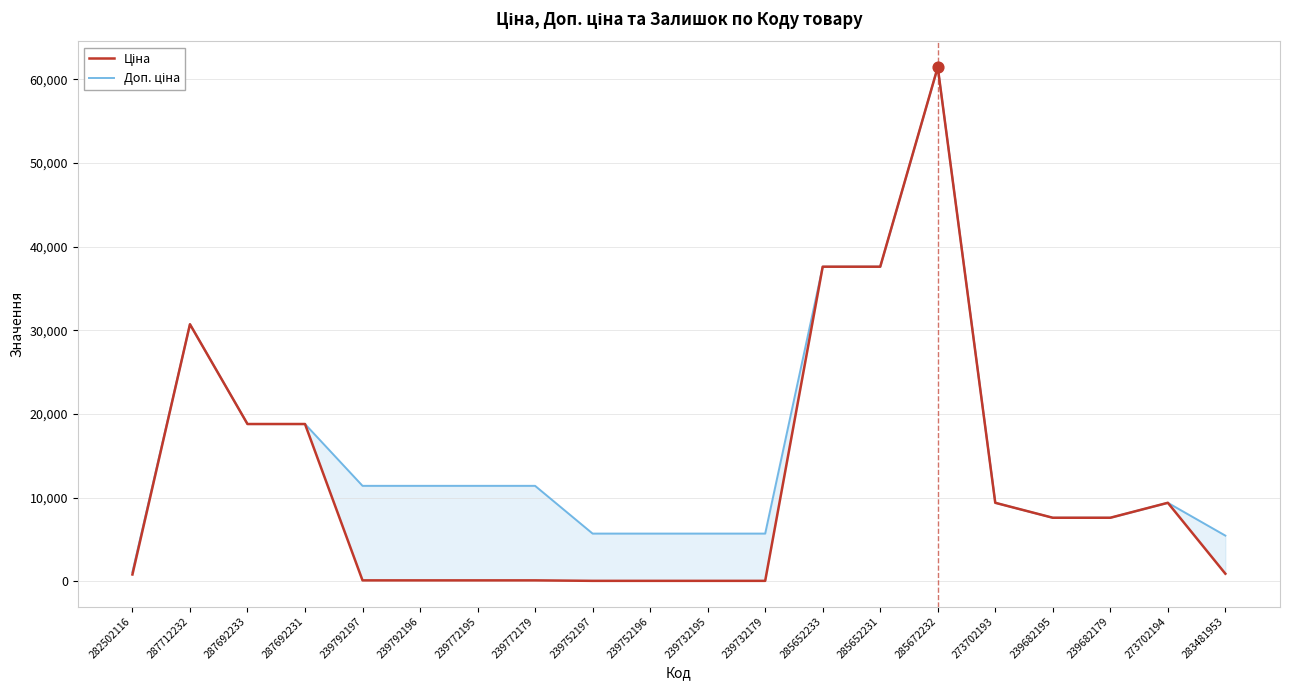

At which category is the sum across all series the highest?

285672232